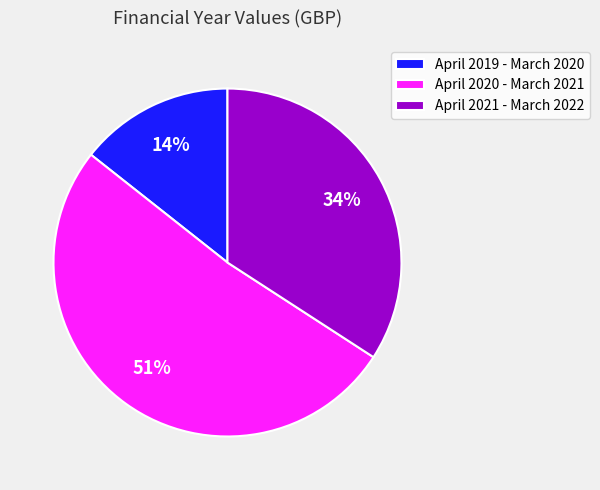

How many segments does this pie chart have?

3